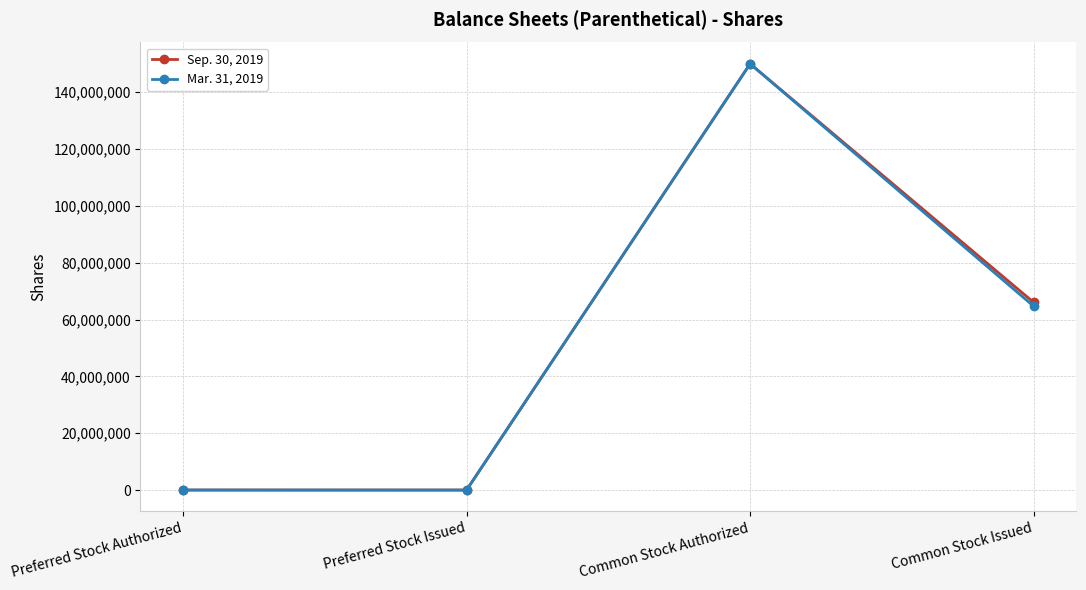

How many data points in Sep. 30, 2019 are less than 66033151?

2